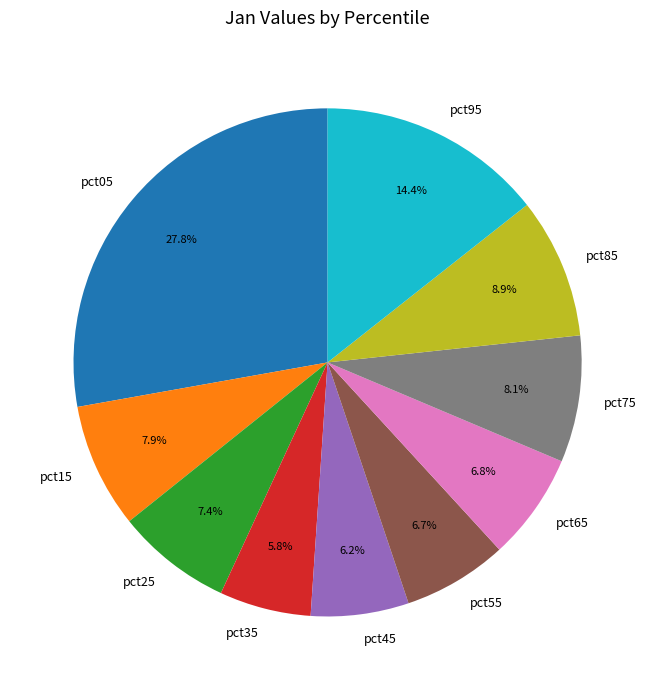

Which category has the biggest portion of the pie?

pct05